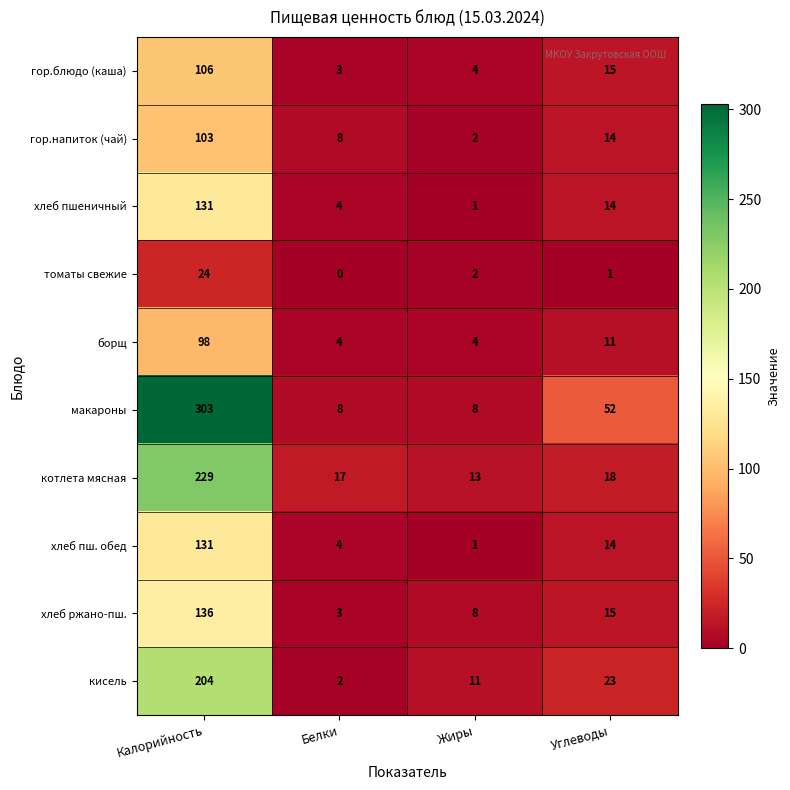

Is it true that хлеб пш. обед equals 91 at Калорийность?

False